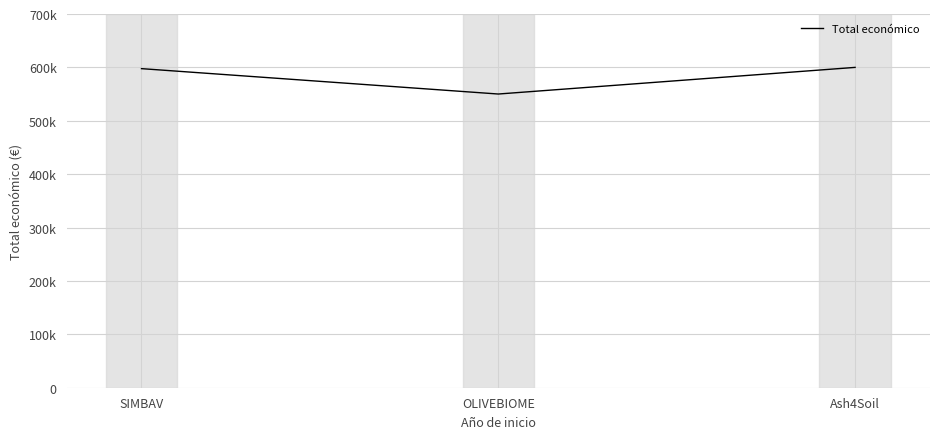

Reading left to right, list all the values displayed in this chart.

597651	550111	600000